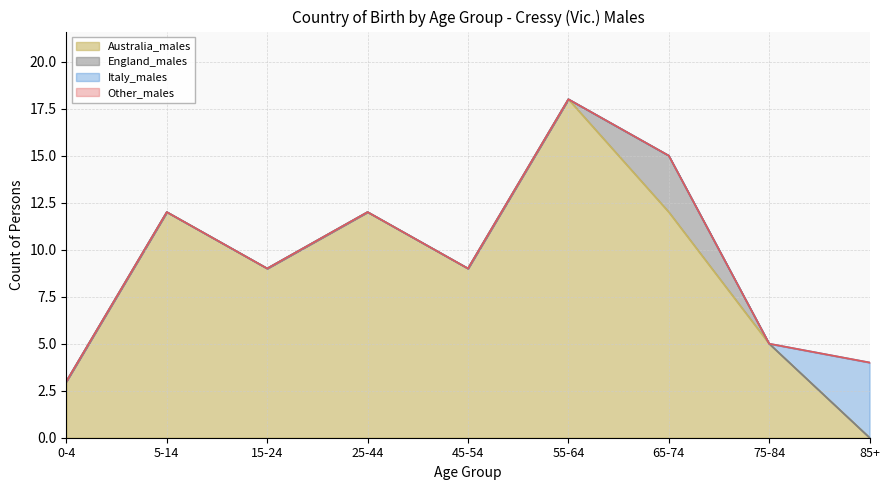

What position from the right is 85+?

1